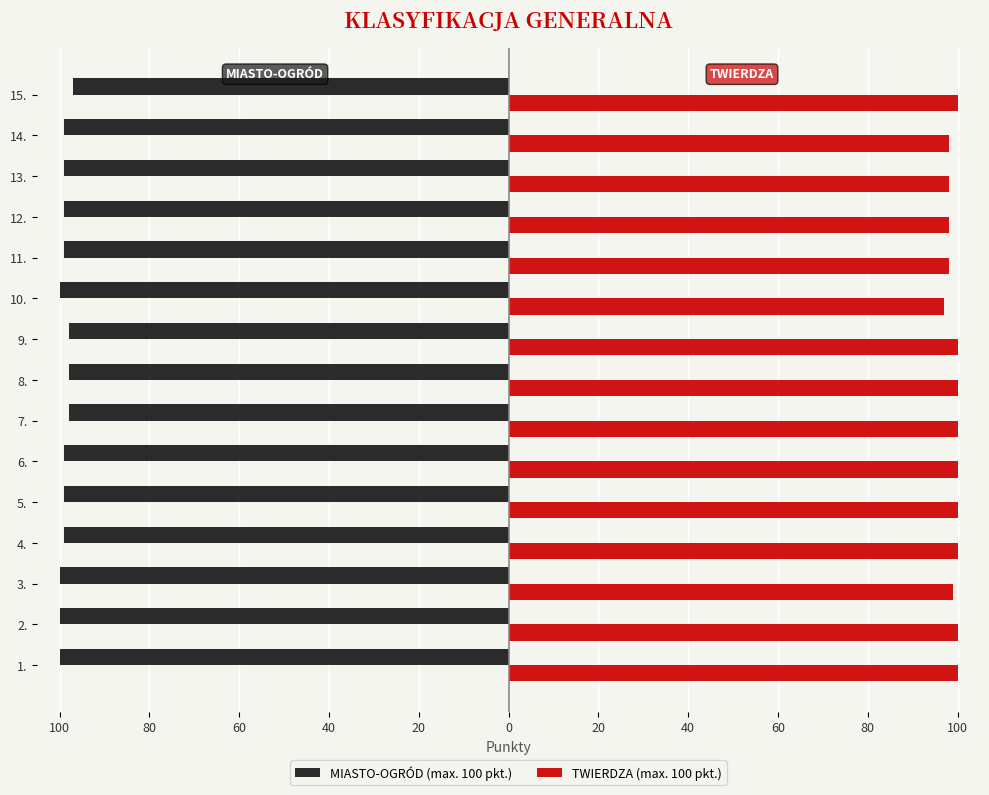

What is the average value of the TWIERDZA (max. 100 pkt.) series?

99